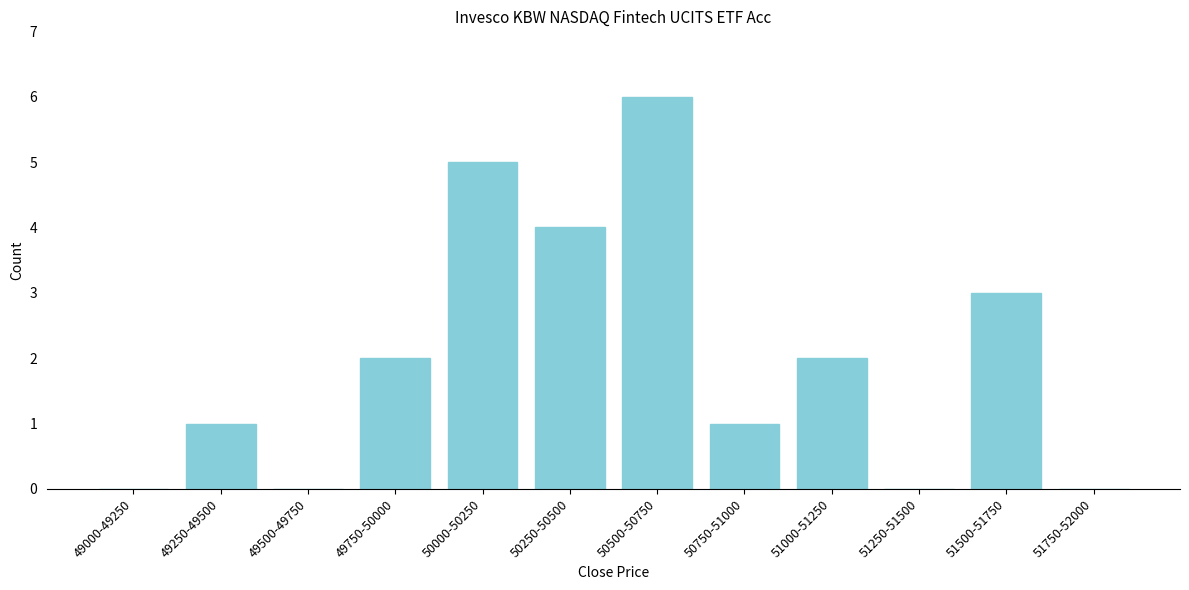

Reading right to left, transcribe all the data shown in this chart.

51750-52000=0	51500-51750=3	51250-51500=0	51000-51250=2	50750-51000=1	50500-50750=6	50250-50500=4	50000-50250=5	49750-50000=2	49500-49750=0	49250-49500=1	49000-49250=0